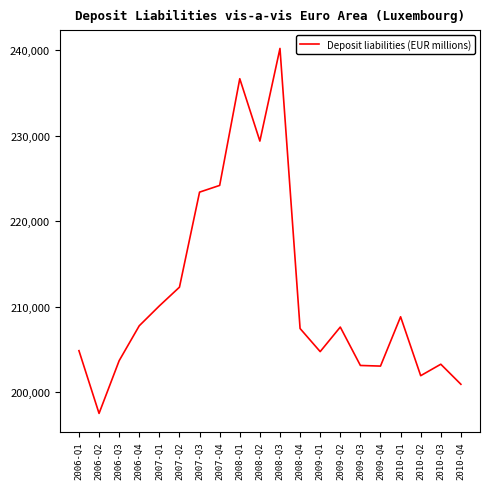

What is the approximate value at 2009-Q2, to the nearest 100?

207600